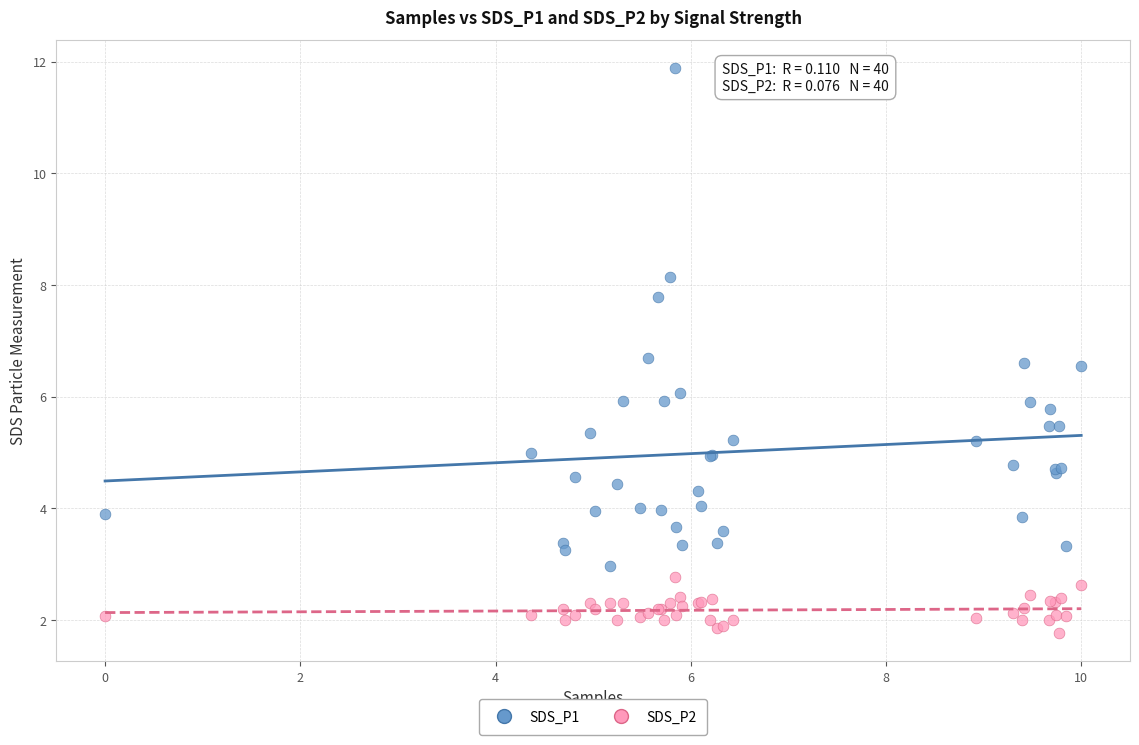

Which series reaches the minimum Y coordinate?

SDS_P2